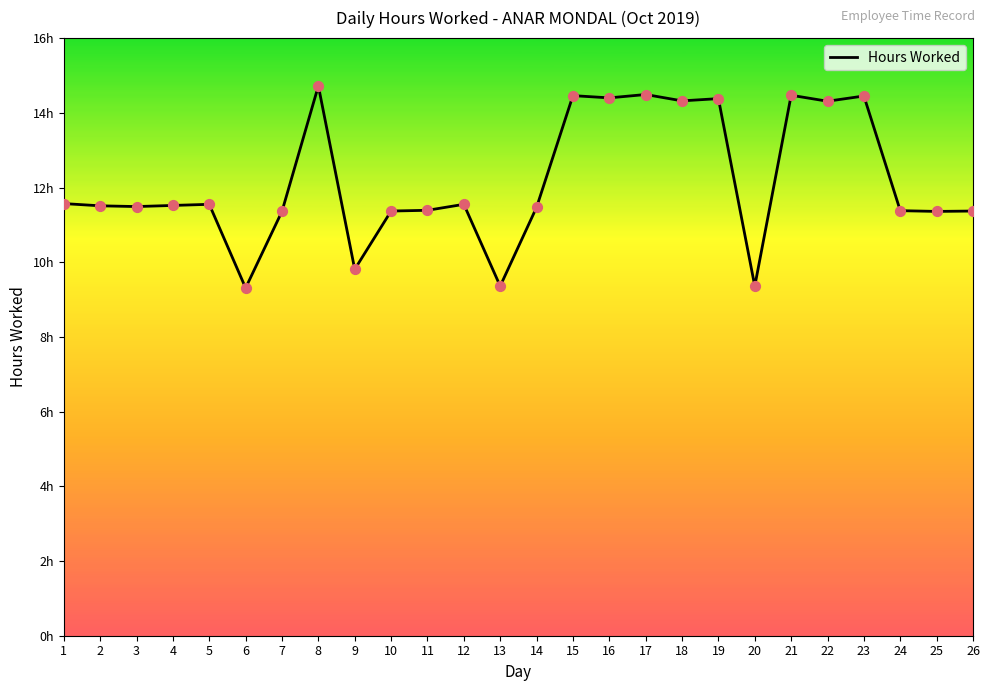

What is the change in value from 9 to 19?

+4.6